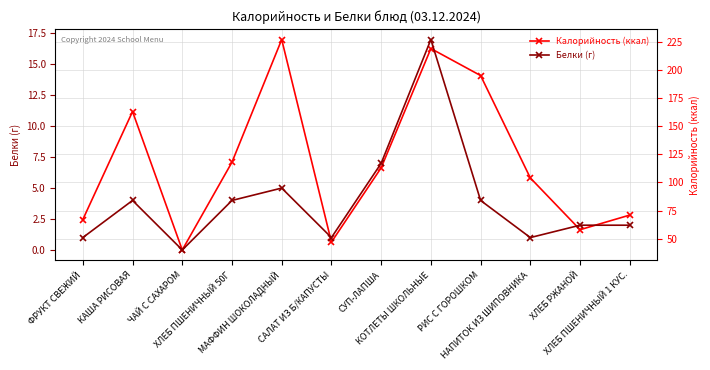

True or false: Калорийность (ккал) has a value of 163 at КАША РИСОВАЯ.

True